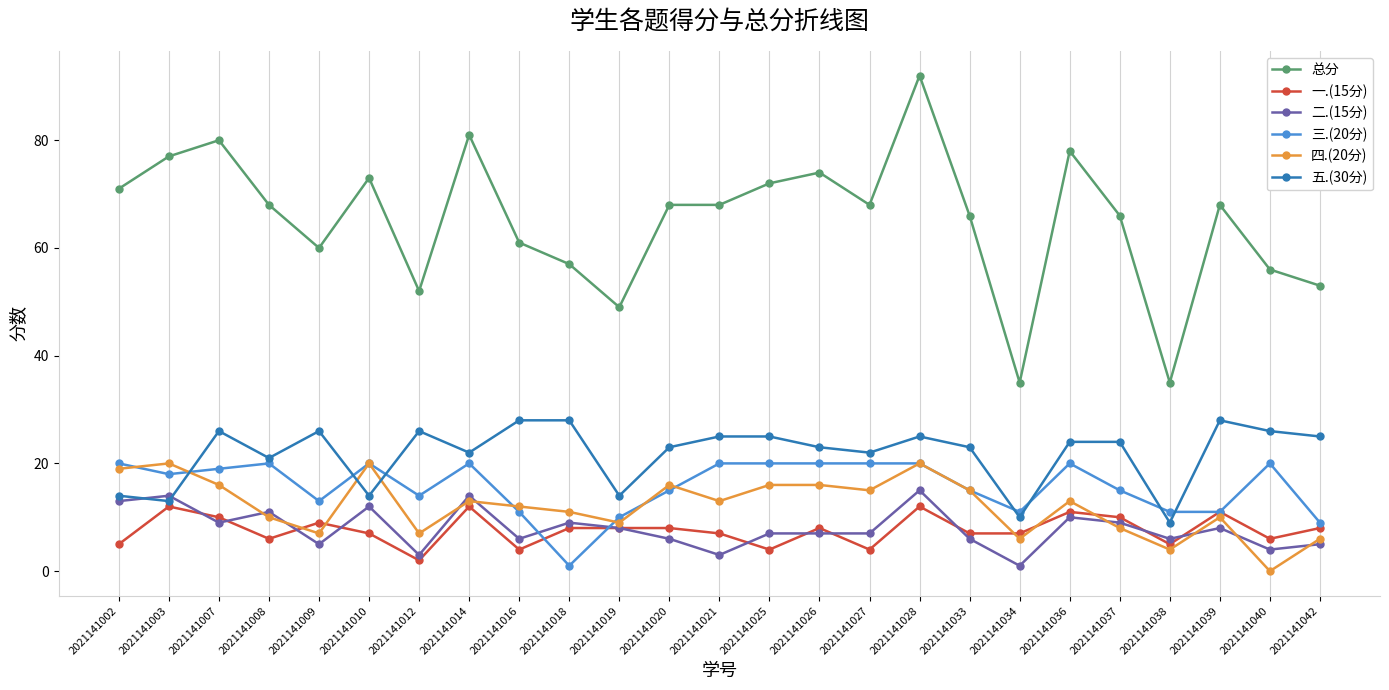

Where is the first local maximum for 一.(15分)?

2021141003